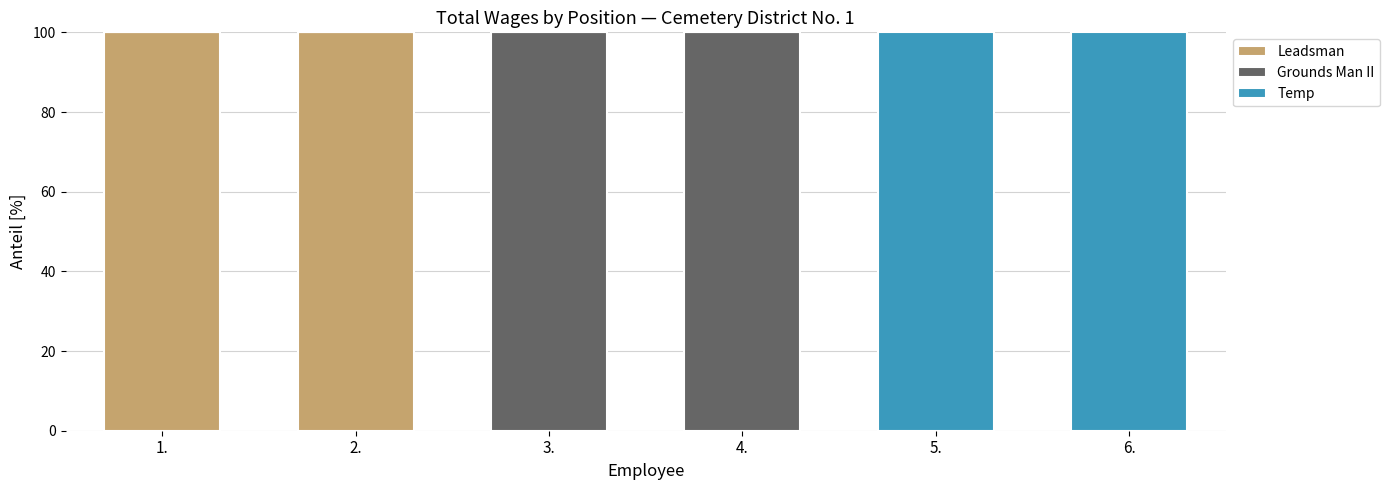

What is the total value across all series at 5.?

100